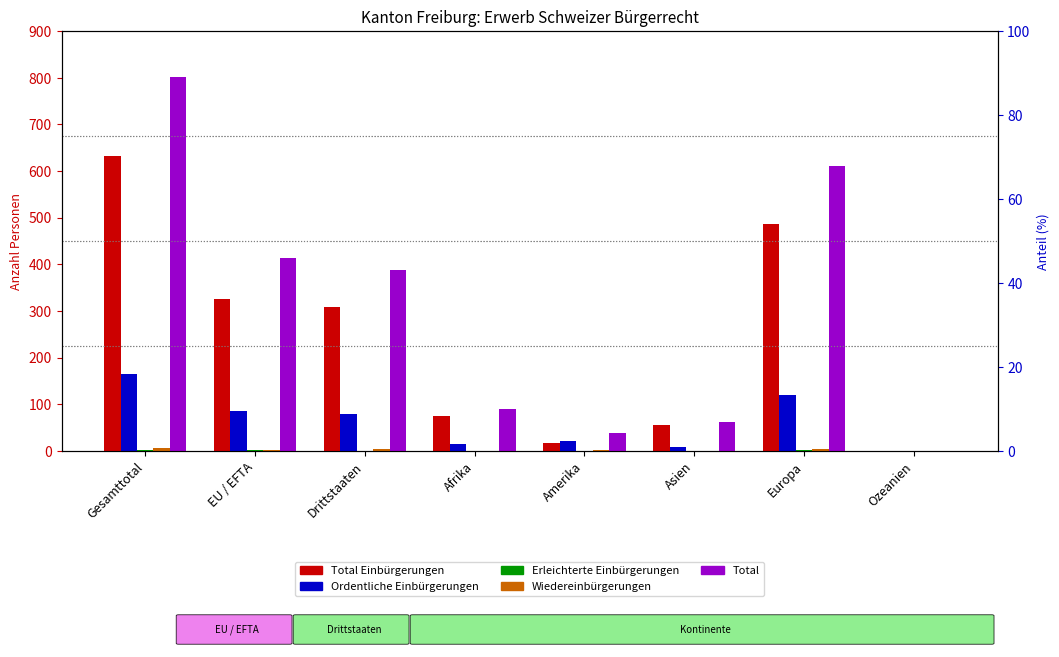

What is the difference between the second highest and minimum values in the Ordentliche Einbürgerungen series?

121